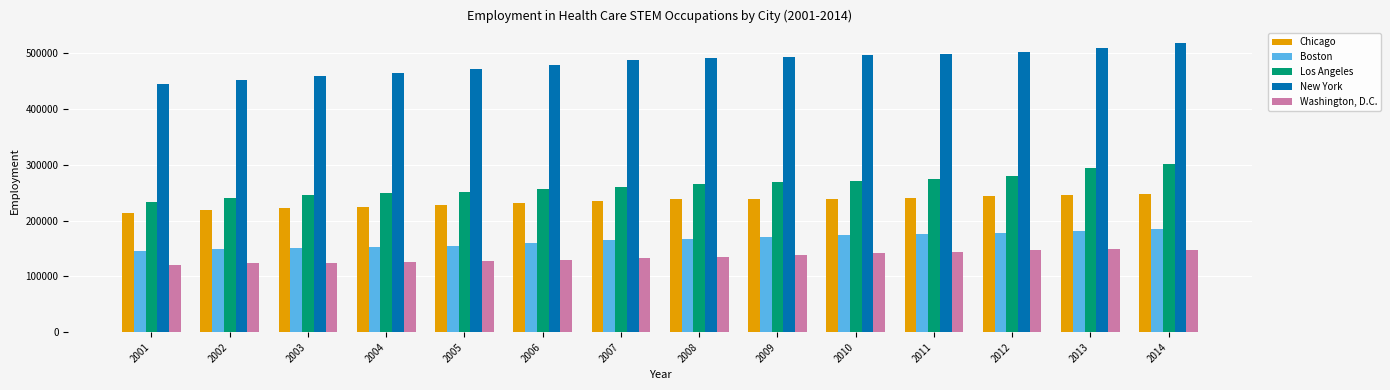

Rank the series at 2006 from lowest to highest value.

Washington, D.C., Boston, Chicago, Los Angeles, New York